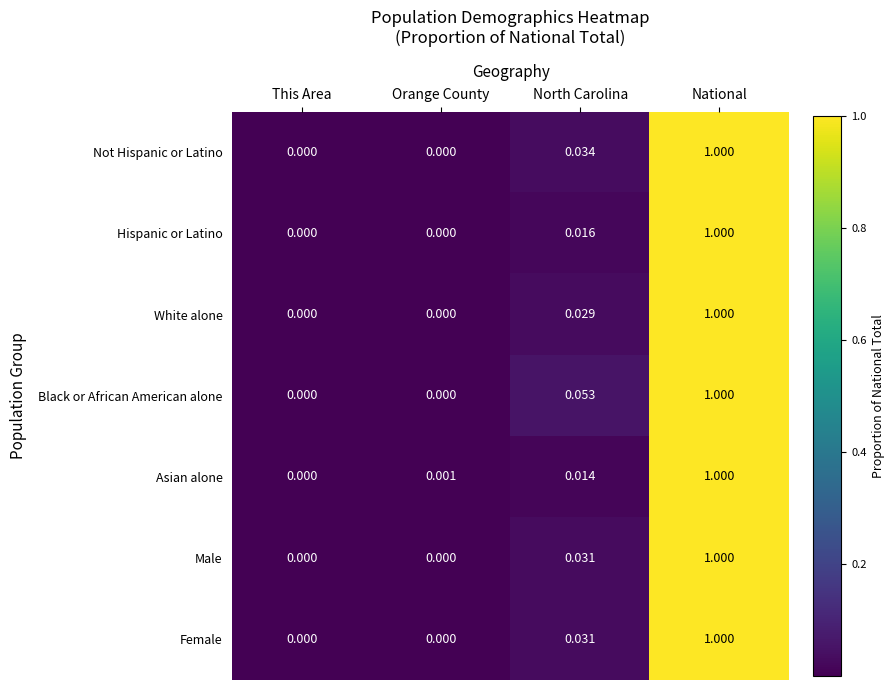

At which label does White alone reach its peak?

National